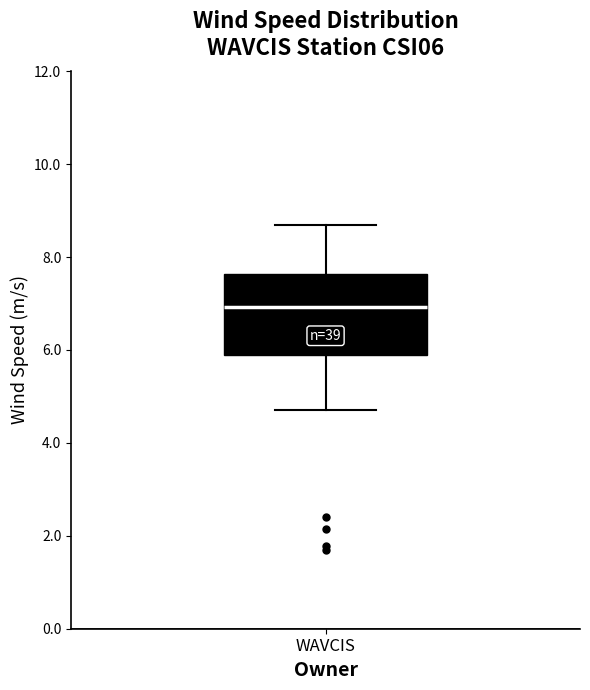

Read this box plot against the y-axis: the position of the median line, the range covered by the box, and the ends of both whiskers. The values are not printed on the chart, so give them approximately, as read against the axis.

median 7.0, box 5.8 to 7.6, whiskers 4.8 to 8.8